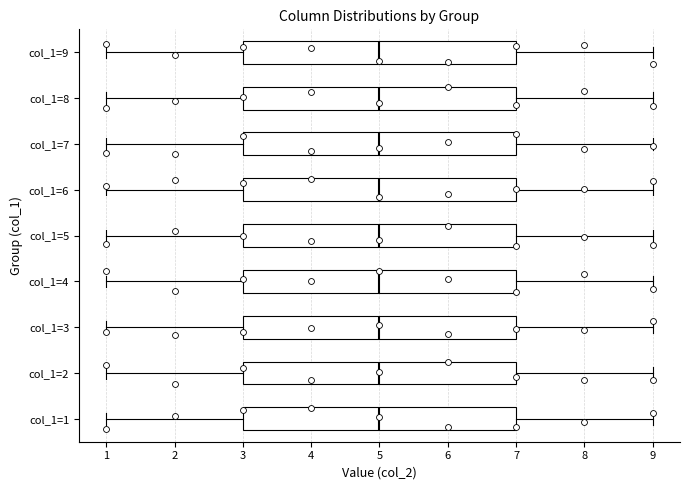

Reading bottom to top, read every box against the x-axis: the position of its median line, the range the box covers, and the ends of its whiskers. The values are not printed on the chart, so give them approximately, as read against the axis.

col_1=1: median 5, box 3 to 7, whiskers 1 to 9
col_1=2: median 5, box 3 to 7, whiskers 1 to 9
col_1=3: median 5, box 3 to 7, whiskers 1 to 9
col_1=4: median 5, box 3 to 7, whiskers 1 to 9
col_1=5: median 5, box 3 to 7, whiskers 1 to 9
col_1=6: median 5, box 3 to 7, whiskers 1 to 9
col_1=7: median 5, box 3 to 7, whiskers 1 to 9
col_1=8: median 5, box 3 to 7, whiskers 1 to 9
col_1=9: median 5, box 3 to 7, whiskers 1 to 9